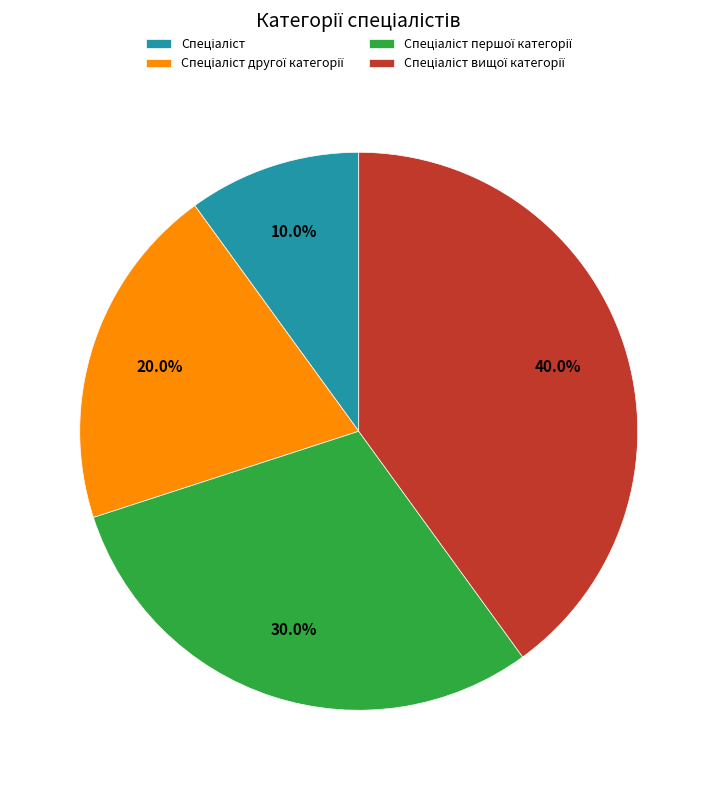

Is there any slice that represents more than half of the pie?

No